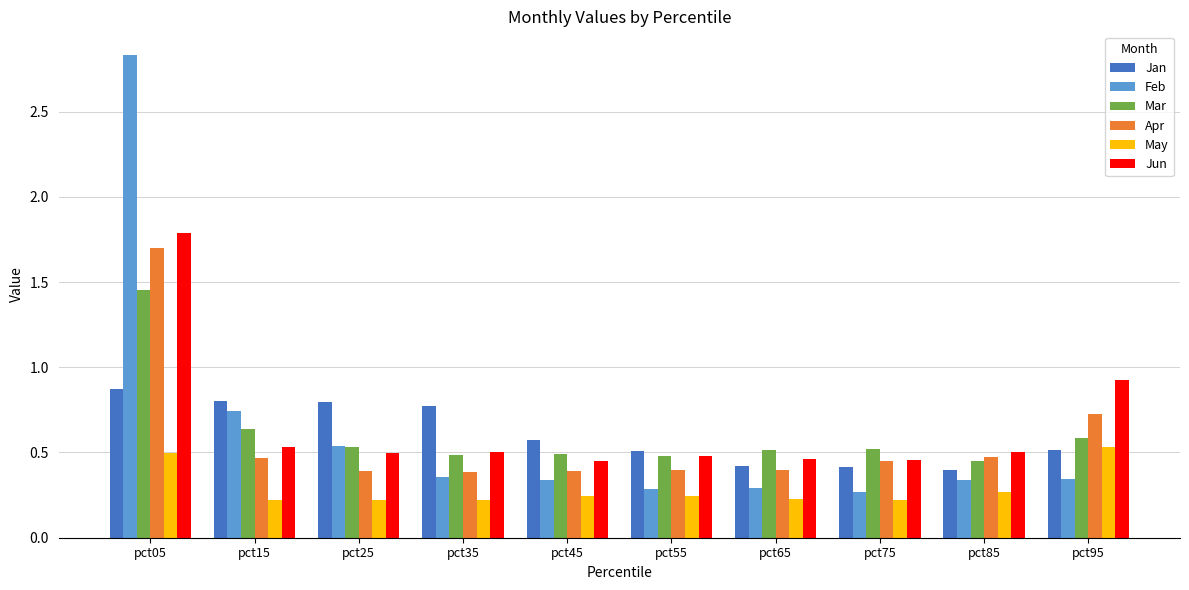

What are all the series names shown in the legend?

Jan, Feb, Mar, Apr, May, Jun